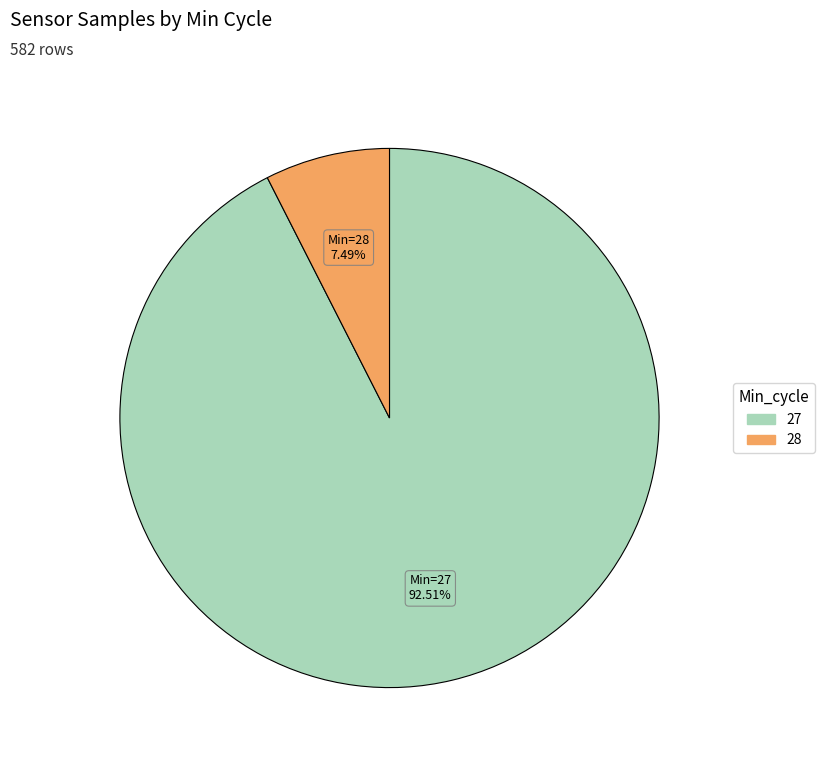

Does any single category account for the majority?

Yes